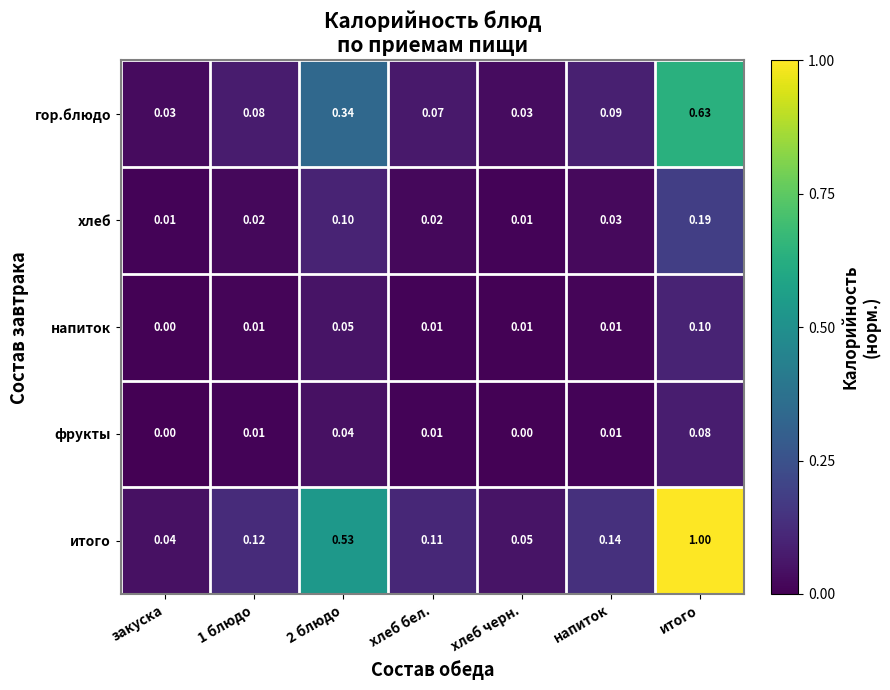

Between закуска and 1 блюдо, which series saw the biggest shift?

итого